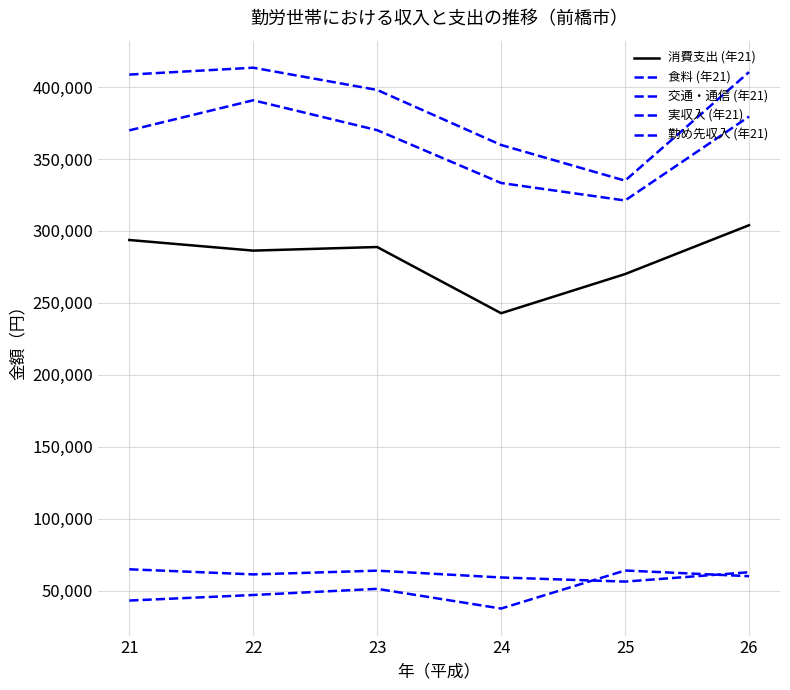

Which series has the widest spread of values?

実収入 (年21)